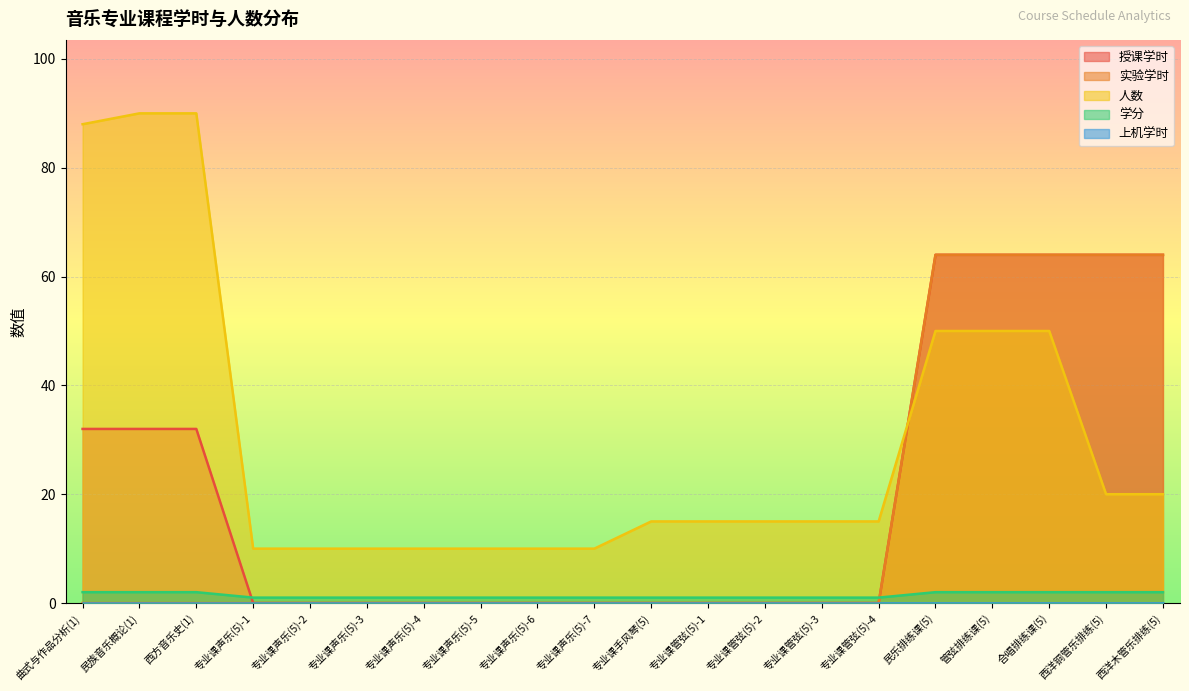

How many intersections are there between 人数 and 实验学时?

1